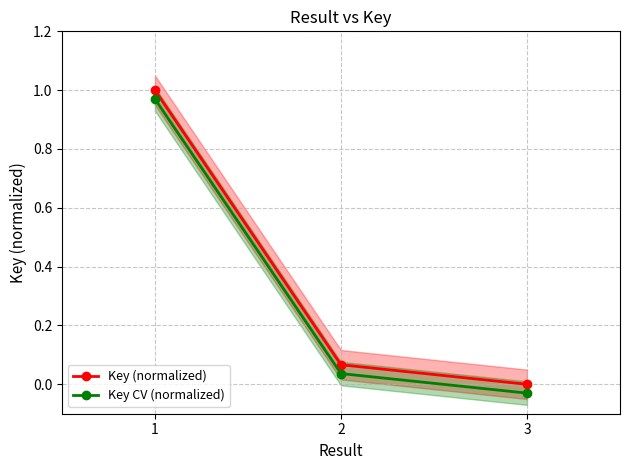

What is the average value of the Key CV (normalized) series?

0.3